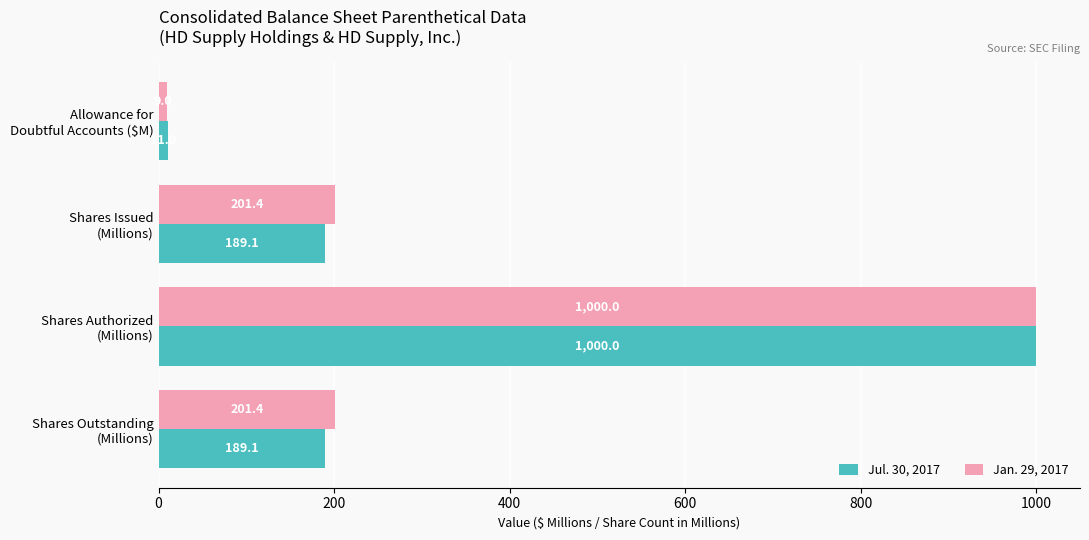

Which series has the widest spread of values?

Jan. 29, 2017